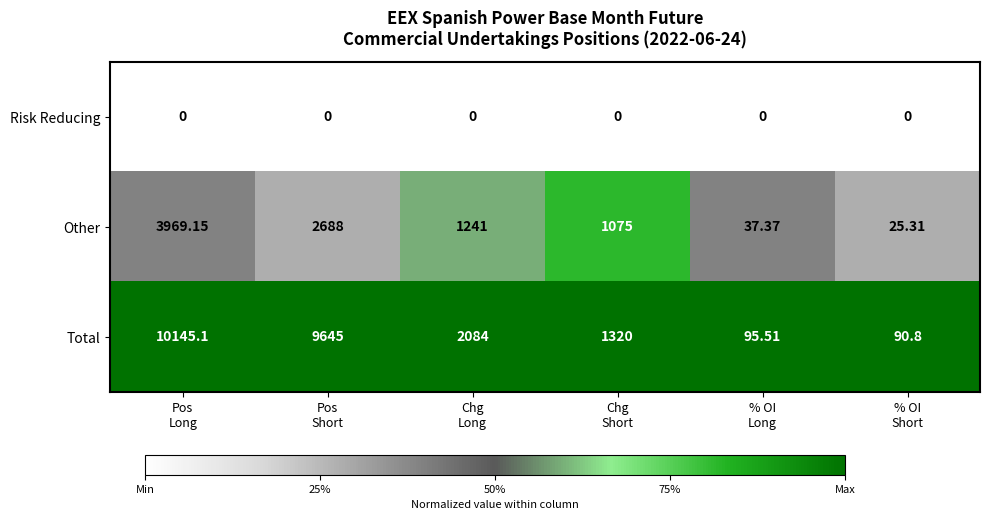

Rank the series by their average value, from highest to lowest.

Total, Other, Risk Reducing